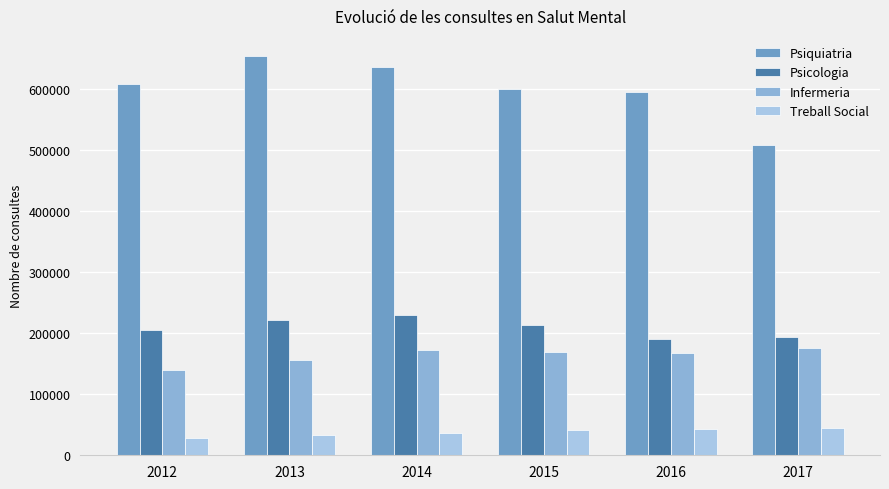

Rank the series at 2013 from highest to lowest value.

Psiquiatria, Psicologia, Infermeria, Treball Social